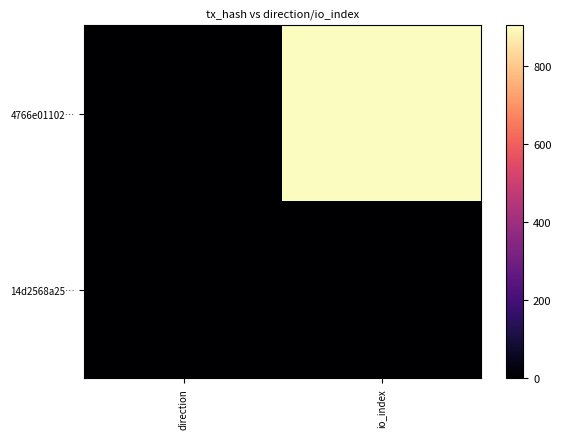

Between io_index and direction, which is larger?

io_index